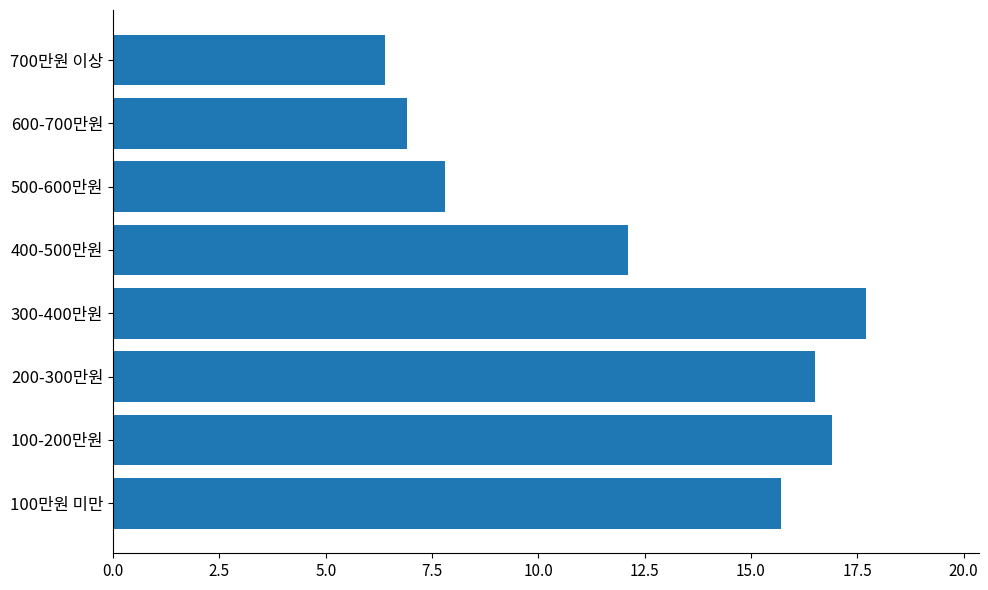

Does the chart contain any negative values?

No